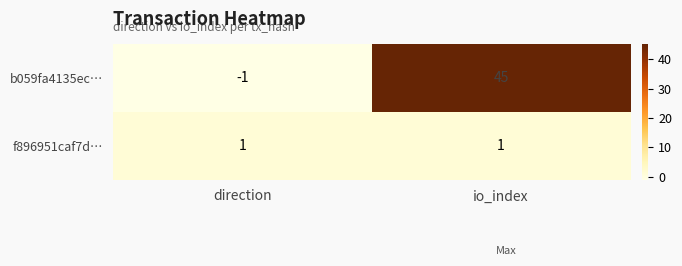

Which category has the highest value in the b059fa4135ec… series?

io_index